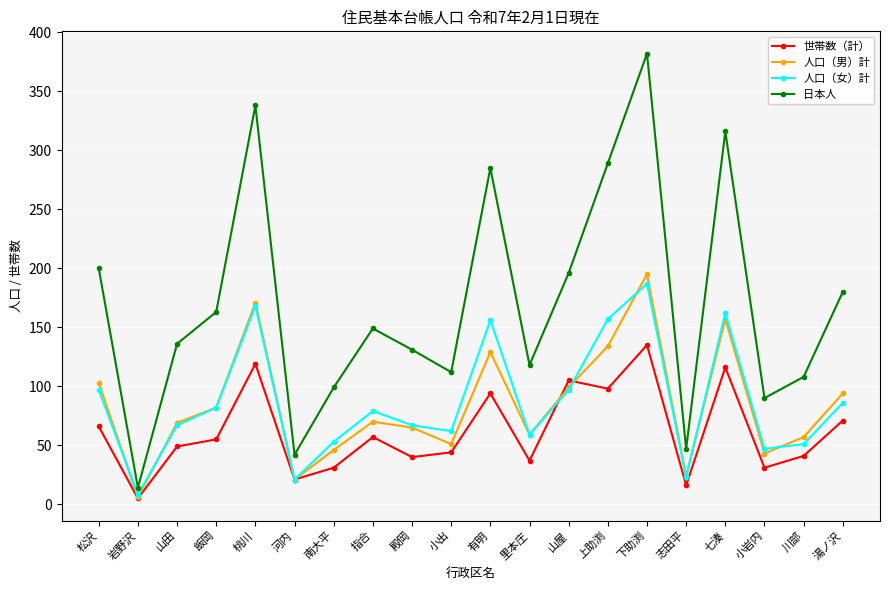

At which category does 人口（女）計 reach its first local peak?

桃川